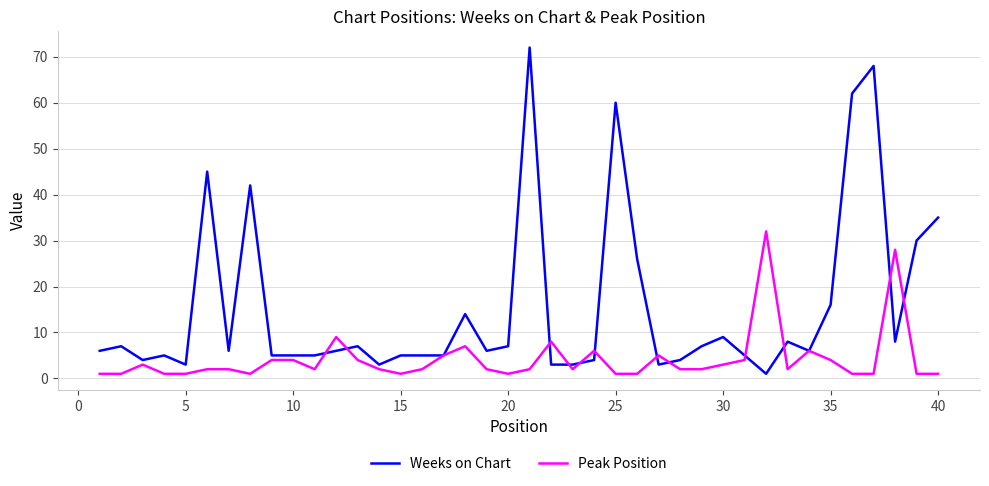

List the series in order of their overall mean, lowest first.

Peak Position, Weeks on Chart